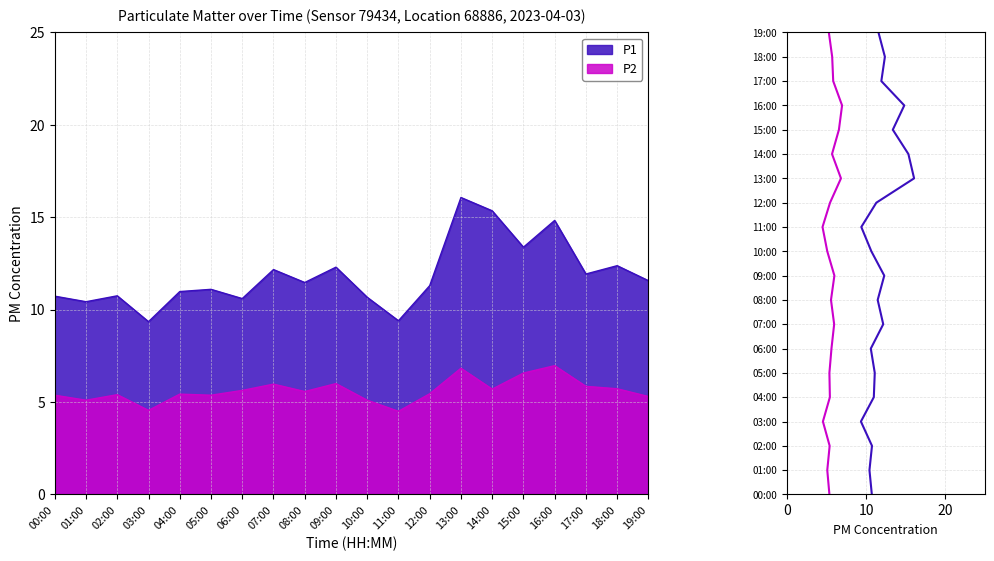

Does the chart display data point markers on the line(s)?

No